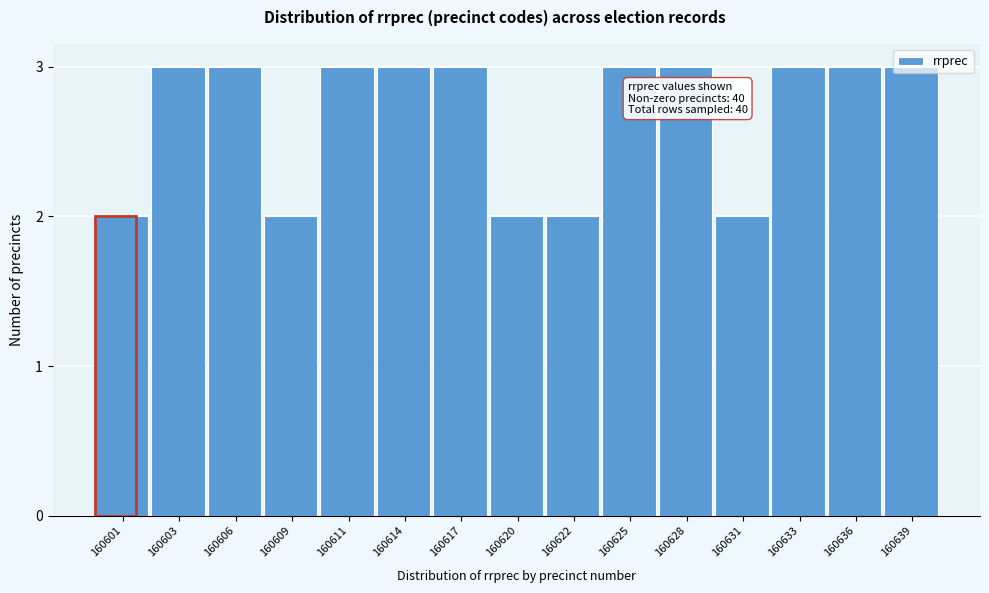

What is the value of the 8th bar from the left?

2